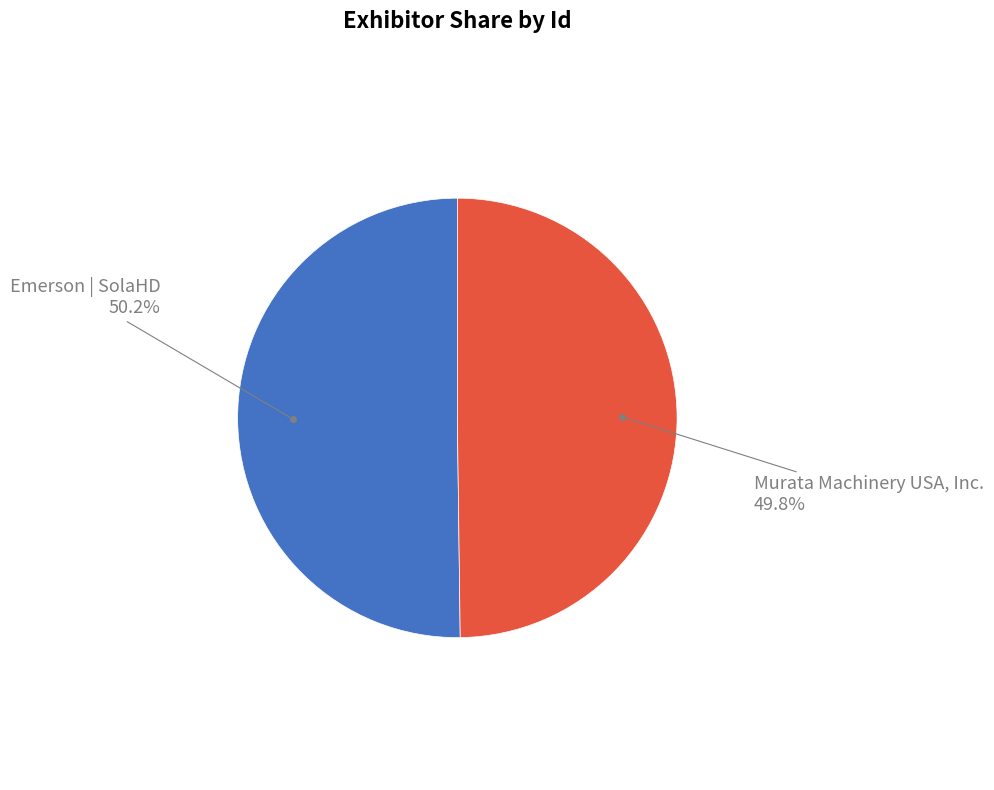

How many slices are in this pie chart?

2